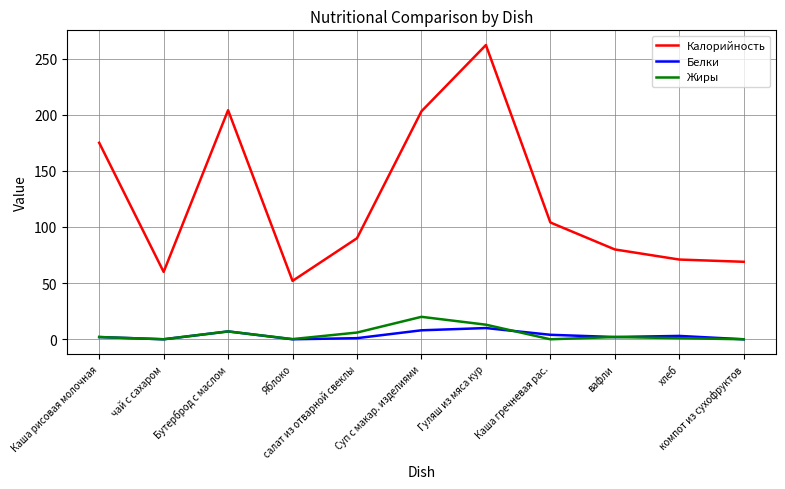

The Белки series shows 10.0 at Гуляш из мяса кур. True or false?

True